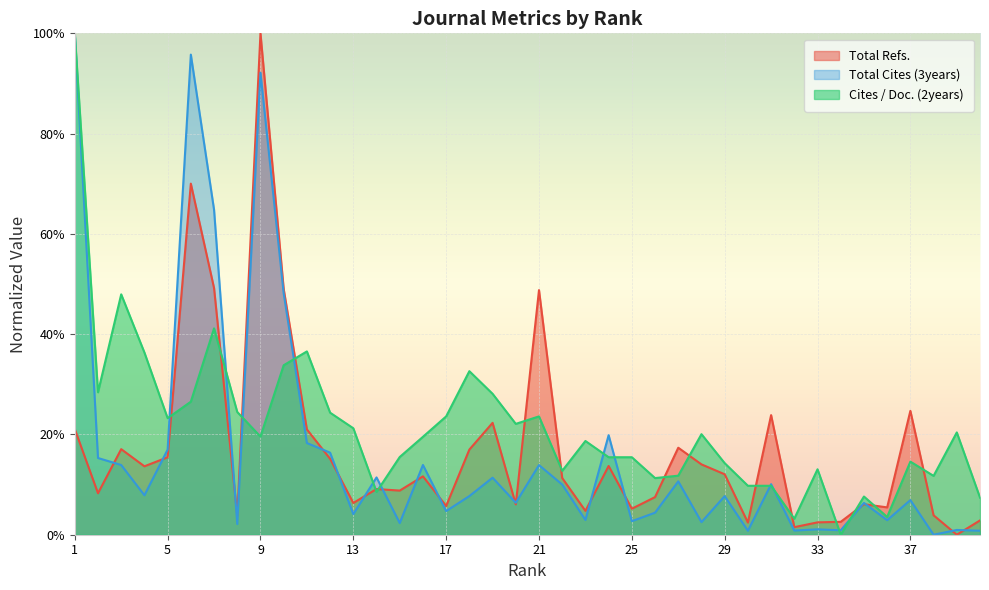

Reading right to left, what are all the values shown in this chart?

Total Refs.: 40=0.0	39=0.0	38=0.0	37=0.2	36=0.1	35=0.1	34=0.0	33=0.0	32=0.0	31=0.2	30=0.0	29=0.1	28=0.1	27=0.2	26=0.1	25=0.1	24=0.1	23=0.0	22=0.1	21=0.5	20=0.1	19=0.2	18=0.2	17=0.1	16=0.1	15=0.1	14=0.1	13=0.1	12=0.2	11=0.2	10=0.5	9=1.0	8=0.0	7=0.5	6=0.7	5=0.2	4=0.1	3=0.2	2=0.1	1=0.2
Total Cites (3years): 40=0.0	39=0.0	38=0.0	37=0.1	36=0.0	35=0.1	34=0.0	33=0.0	32=0.0	31=0.1	30=0.0	29=0.1	28=0.0	27=0.1	26=0.0	25=0.0	24=0.2	23=0.0	22=0.1	21=0.1	20=0.1	19=0.1	18=0.1	17=0.0	16=0.1	15=0.0	14=0.1	13=0.0	12=0.2	11=0.2	10=0.5	9=0.9	8=0.0	7=0.6	6=1.0	5=0.2	4=0.1	3=0.1	2=0.2	1=1.0
Cites / Doc. (2years): 40=0.1	39=0.2	38=0.1	37=0.1	36=0.0	35=0.1	34=0.0	33=0.1	32=0.0	31=0.1	30=0.1	29=0.1	28=0.2	27=0.1	26=0.1	25=0.2	24=0.2	23=0.2	22=0.1	21=0.2	20=0.2	19=0.3	18=0.3	17=0.2	16=0.2	15=0.2	14=0.1	13=0.2	12=0.2	11=0.4	10=0.3	9=0.2	8=0.2	7=0.4	6=0.3	5=0.2	4=0.4	3=0.5	2=0.3	1=1.0